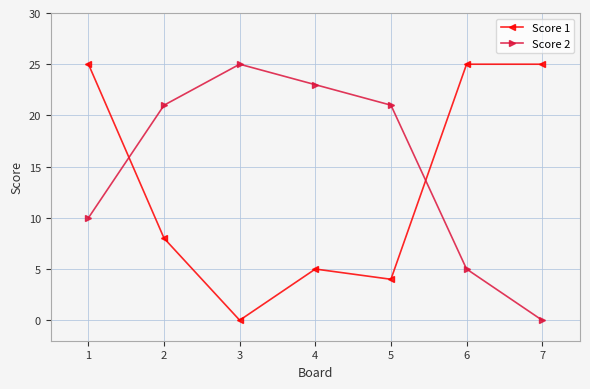

After their last crossing, which series has the higher values: Score 1 or Score 2?

Score 1